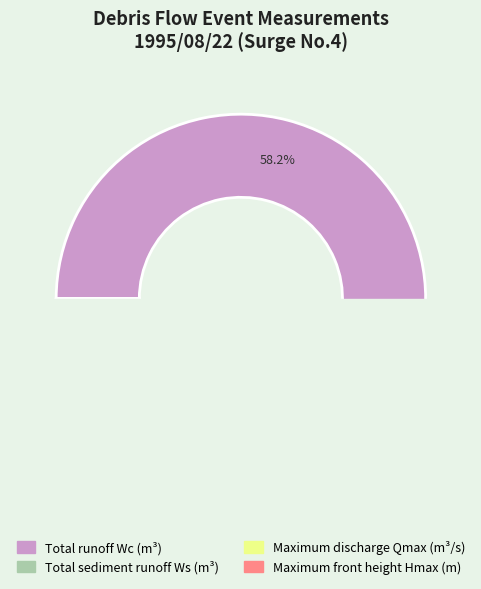

Which category has the biggest portion of the pie?

Total runoff Wc